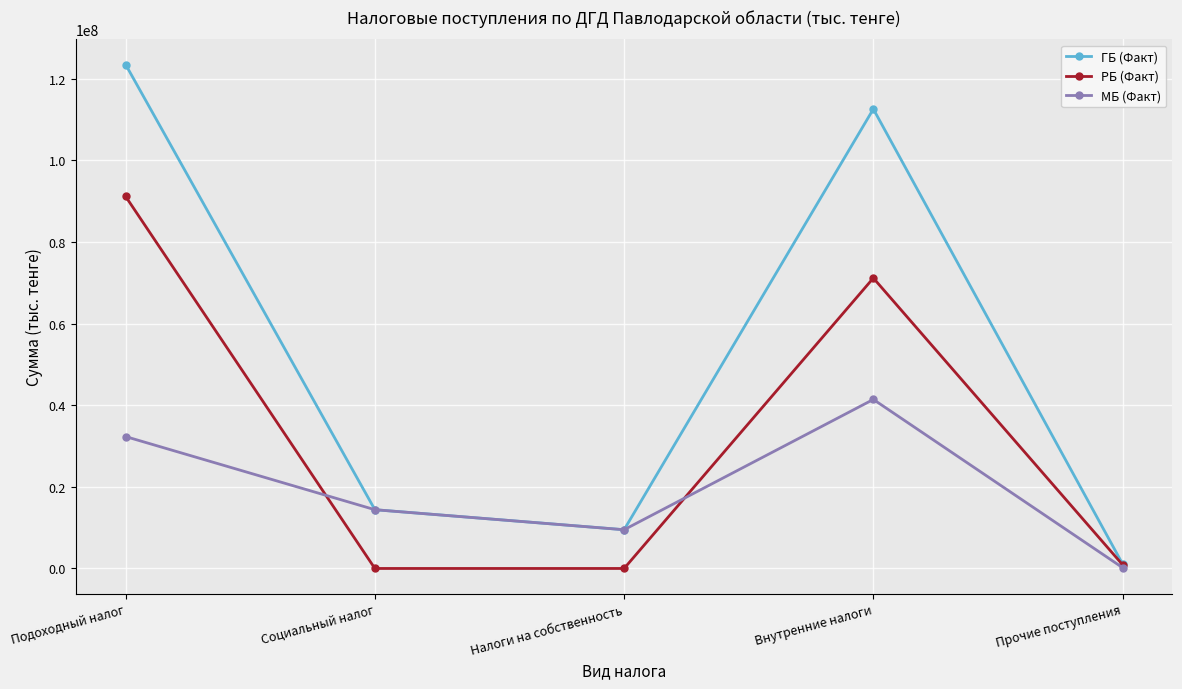

The ГБ (Факт) series shows 14401045 at Социальный налог. True or false?

True